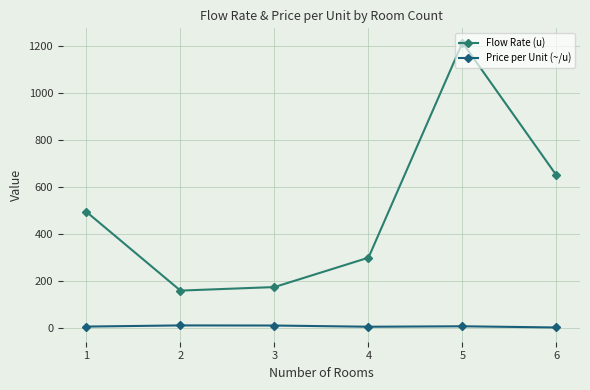

What is the difference between the highest and lowest values at 6?

646.9